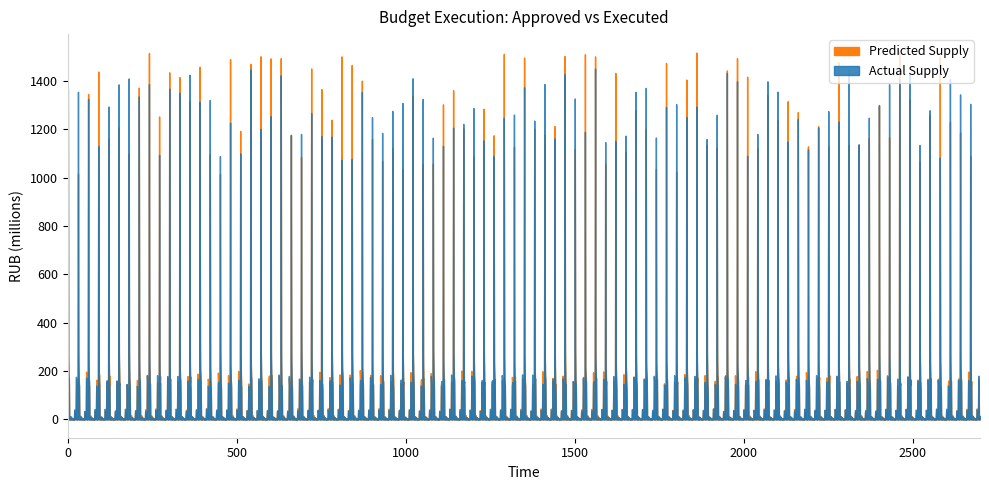

Where is the first local minimum for Predicted Supply?

4